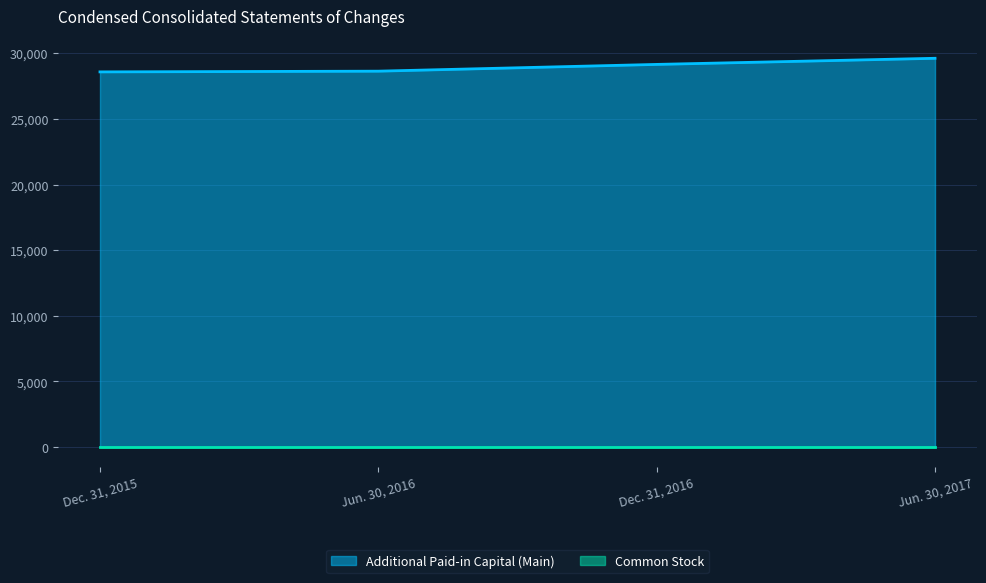

Between Jun. 30, 2017 and Dec. 31, 2016, which is larger?

Jun. 30, 2017